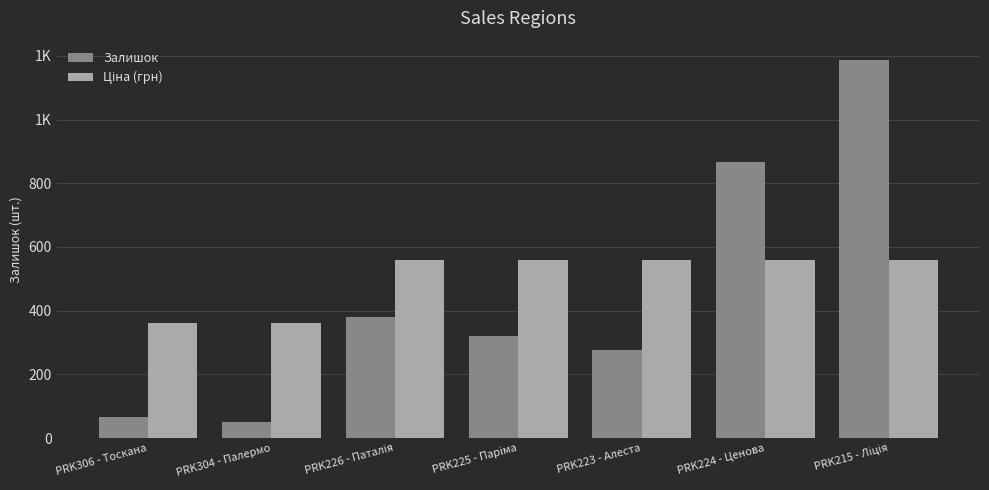

Which series has the largest total across all categories?

Ціна (грн)